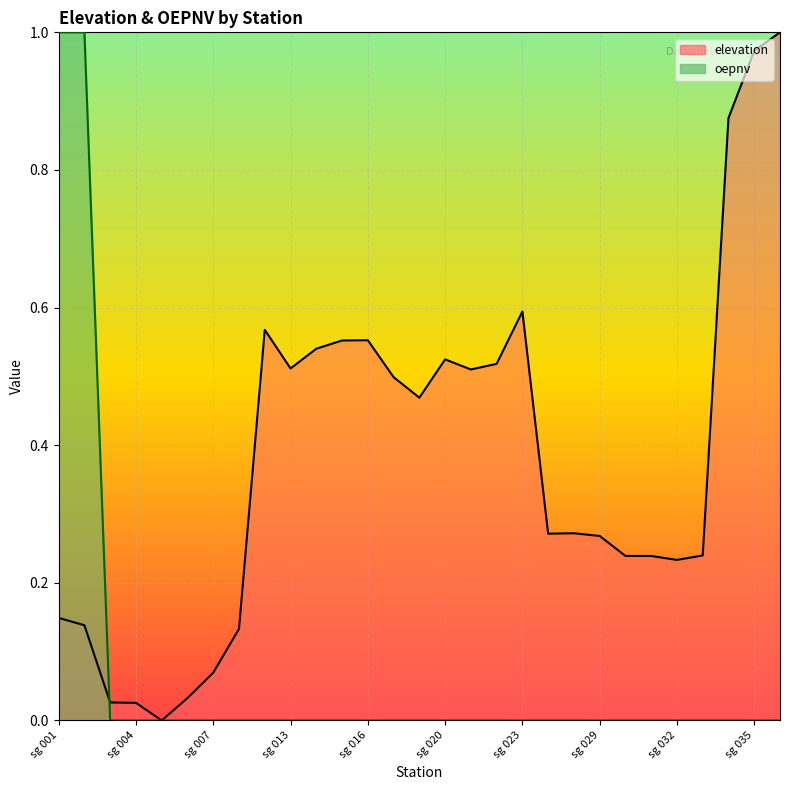

What is the value of the elevation point at the 27th from the left?

0.9